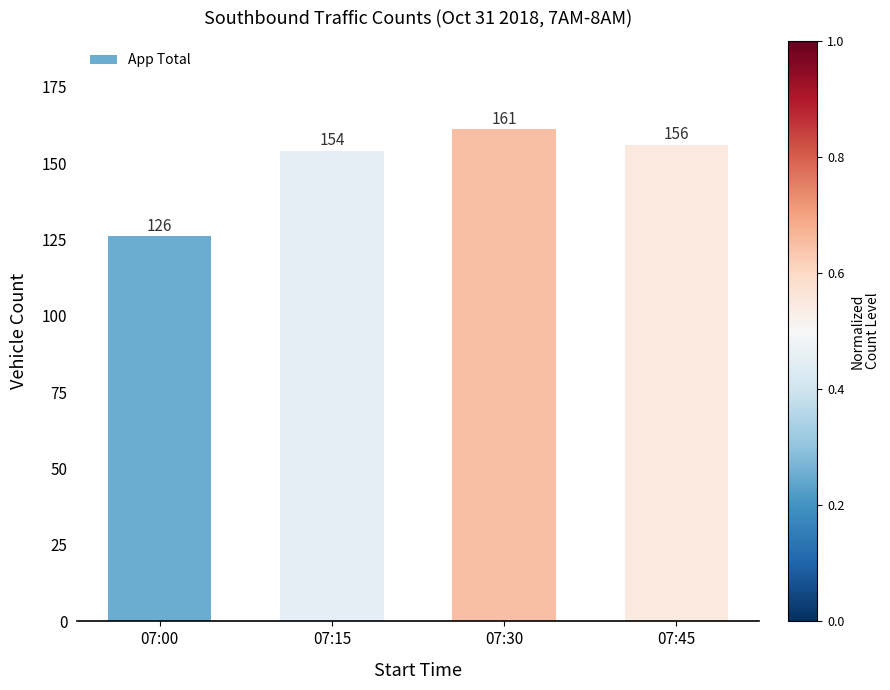

What is the ratio of the value at 07:30 to the value at 07:45?

1.0